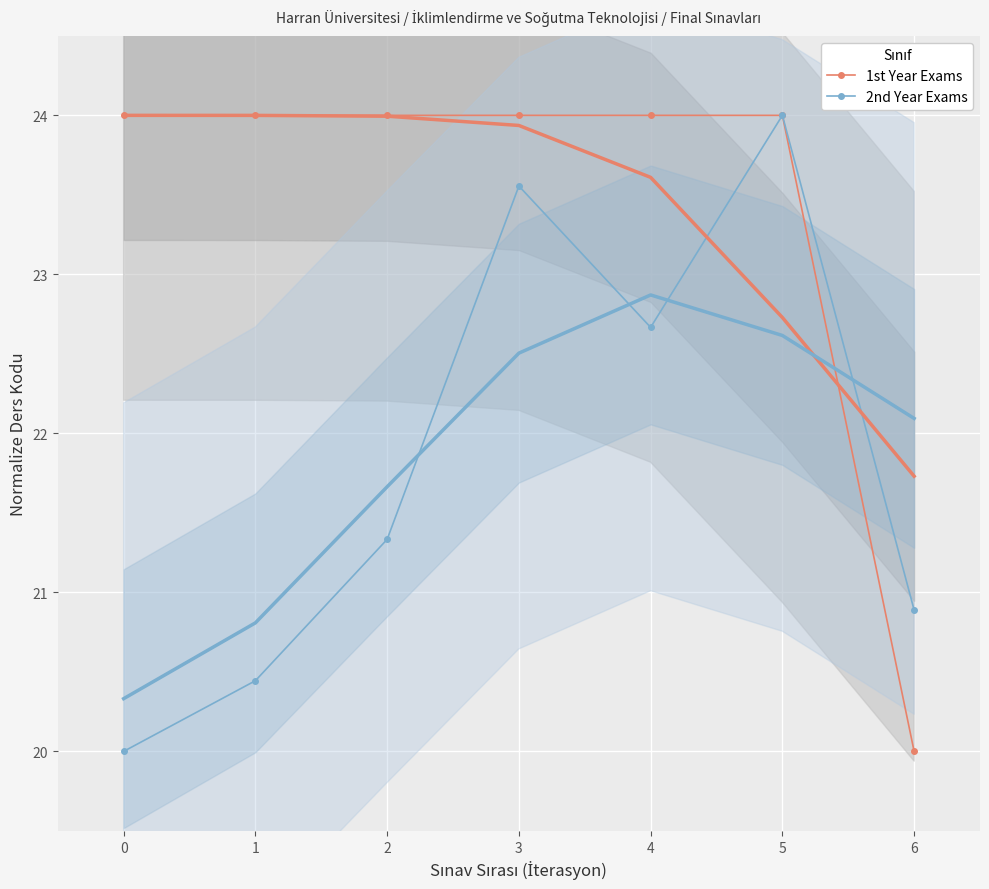

Which series has the largest total across all categories?

1st Year Exams